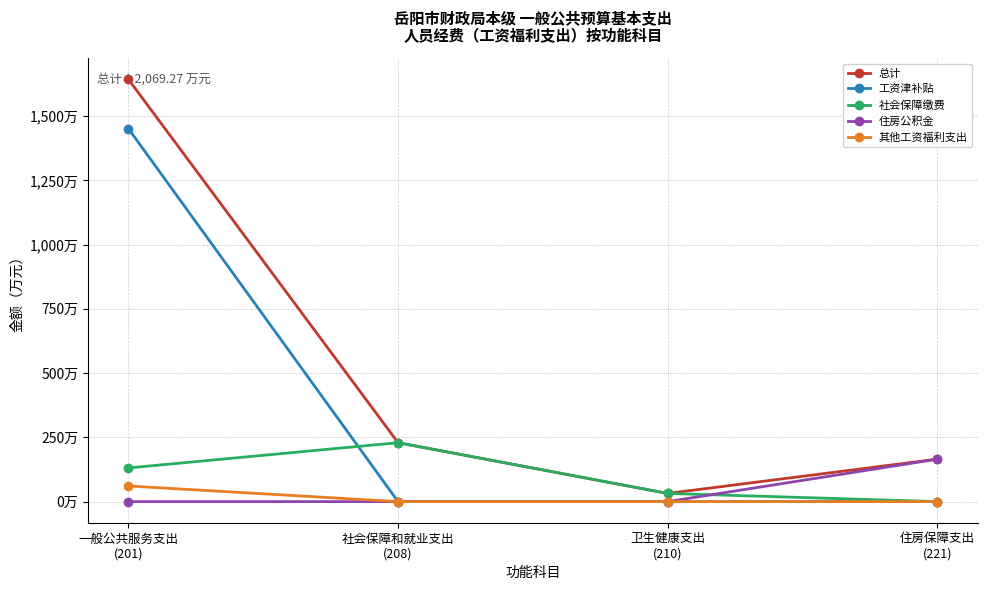

Which series has the largest total across all categories?

总计